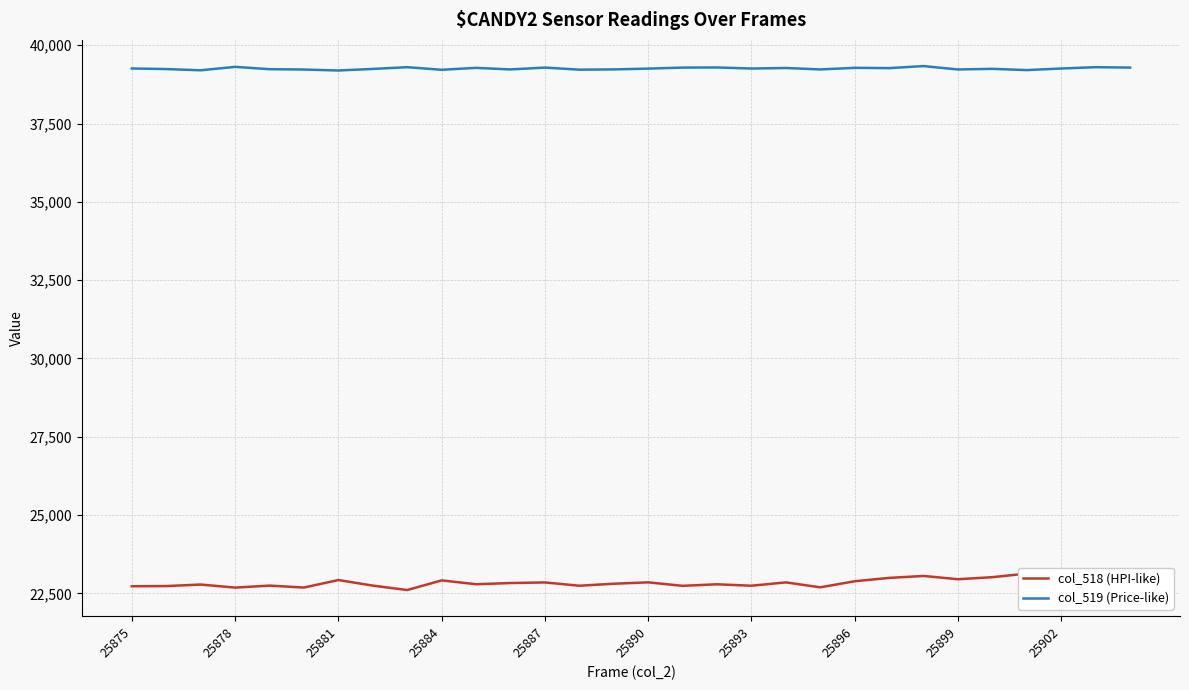

Count the number of data series in this chart.

2